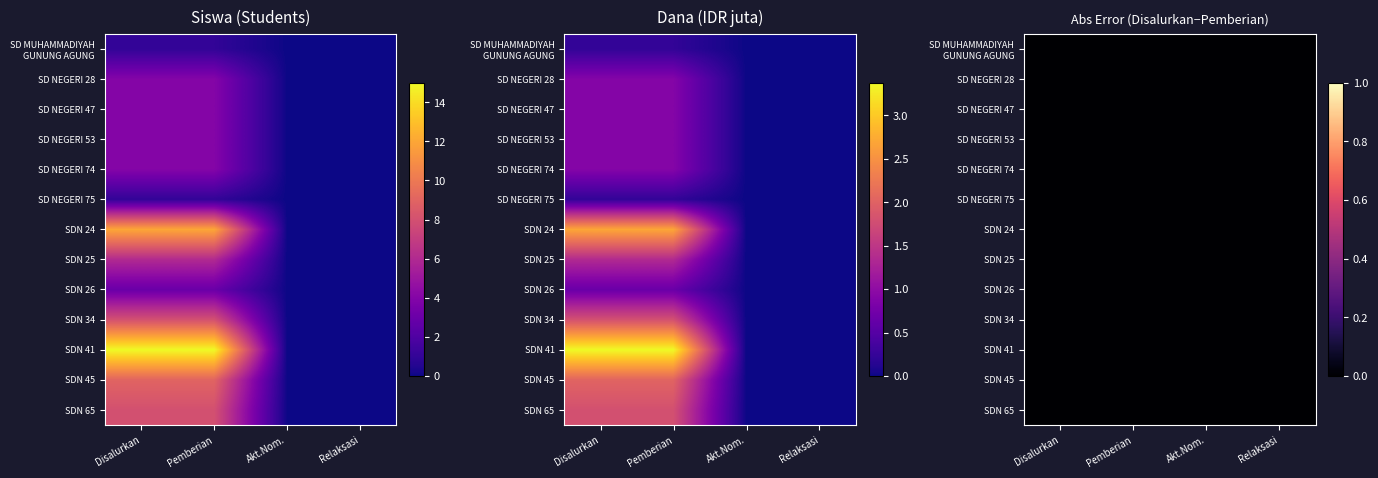

Rank the series by their maximum value, from highest to lowest.

SDN 41, SDN 24, SDN 45, SDN 34, SDN 65, SDN 25, SD NEGERI 28, SD NEGERI 47, SD NEGERI 53, SD NEGERI 74, SDN 26, SD MUHAMMADIYAH
GUNUNG AGUNG, SD NEGERI 75